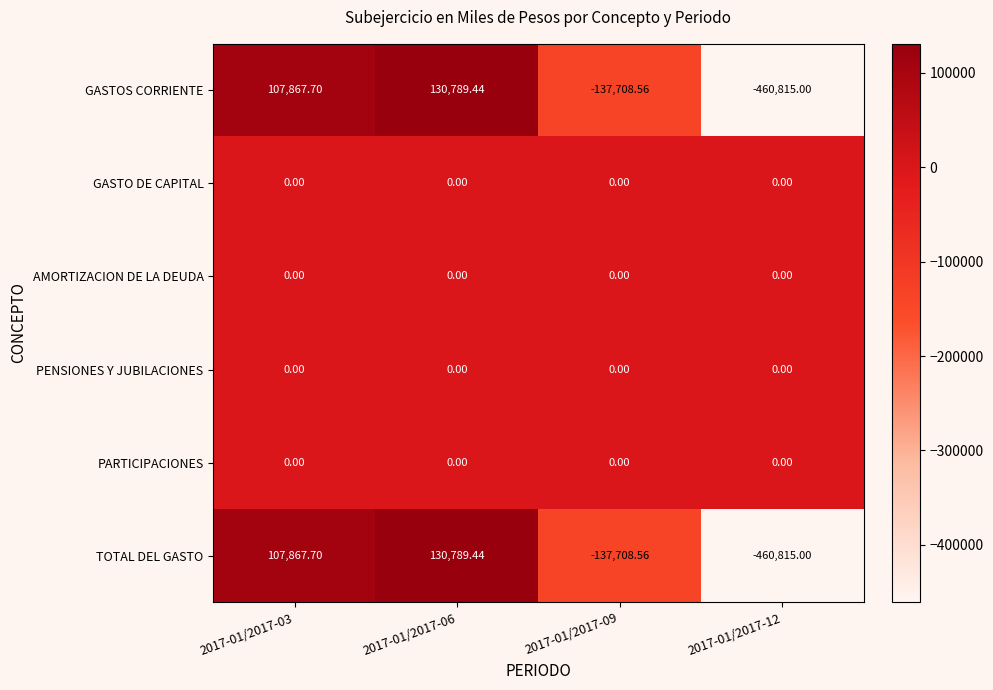

How many distinct data groups are displayed?

6